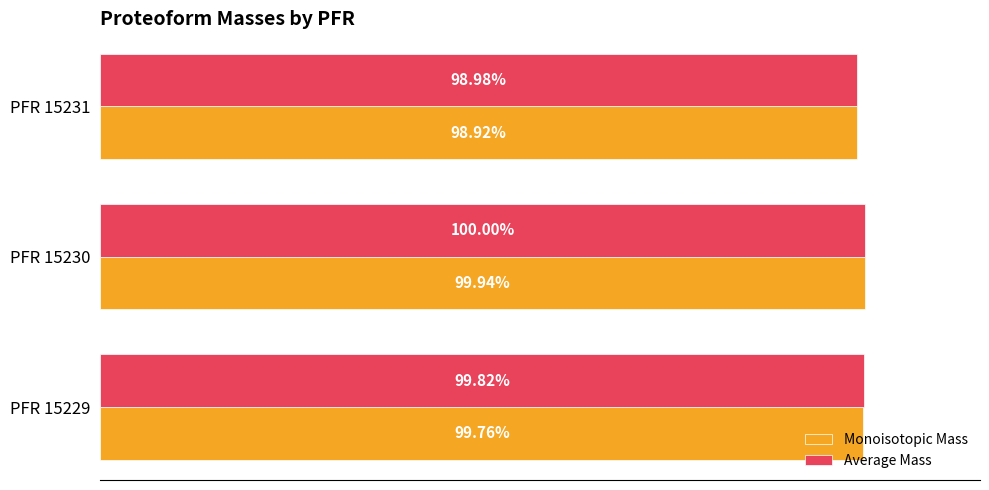

Rank the categories by Monoisotopic Mass value from highest to lowest.

PFR 15230, PFR 15229, PFR 15231